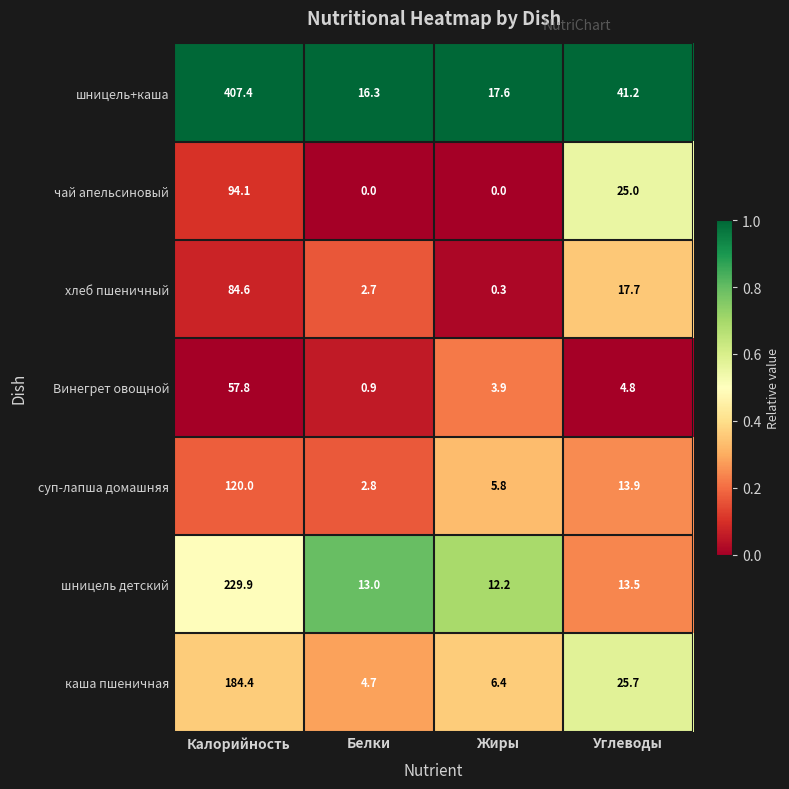

What is the total value across all series at Жиры?

46.2